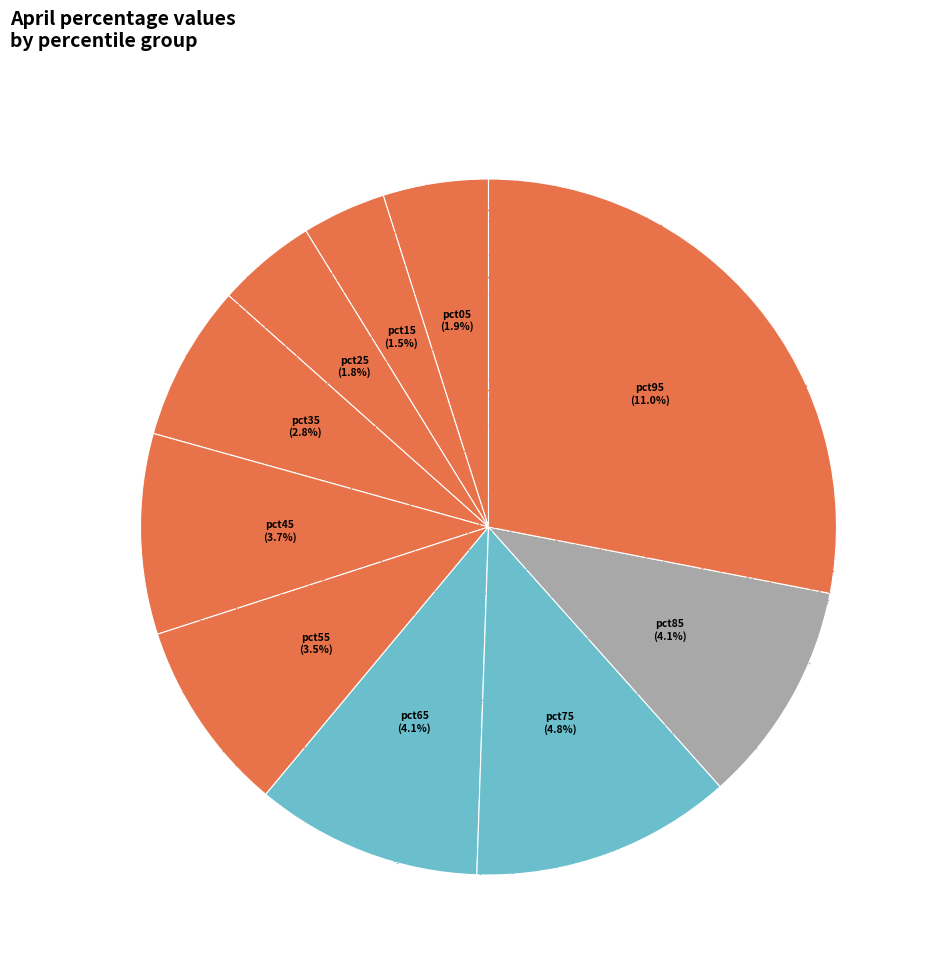

How much of the chart is everything except pct85?

89.7%